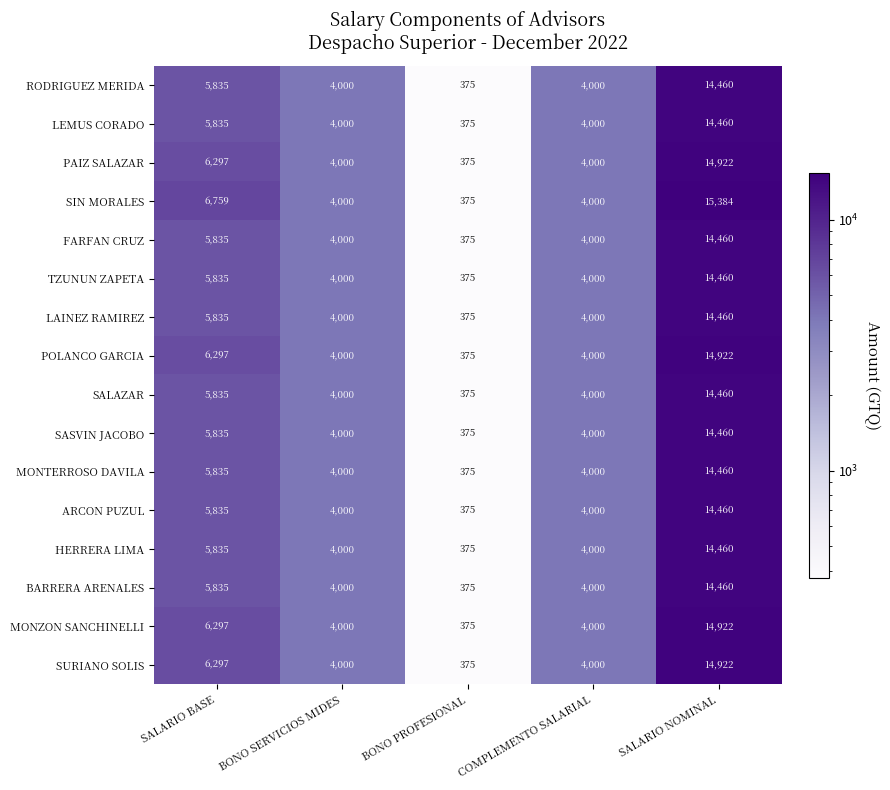

Which series changed the most between BONO PROFESIONAL and SALARIO NOMINAL?

SIN MORALES